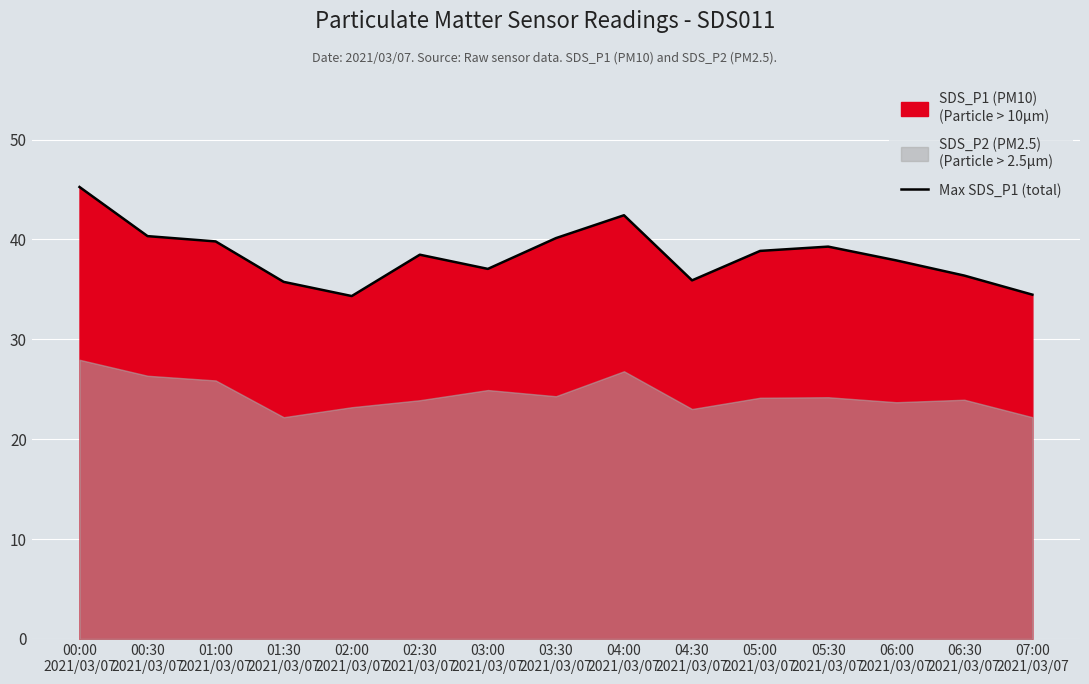

What is the difference between the maximum and minimum values?

10.9